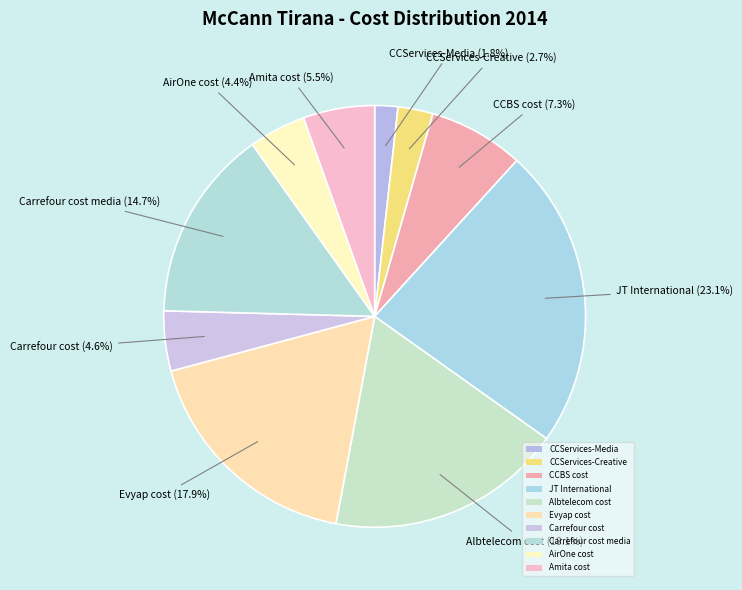

How many segments does this pie chart have?

10